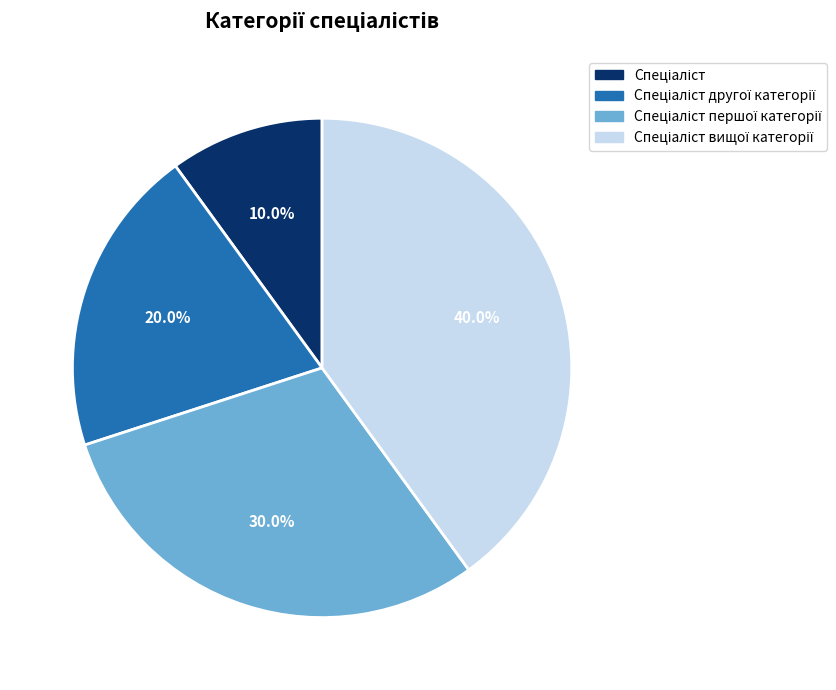

Is there any slice that represents more than half of the pie?

No